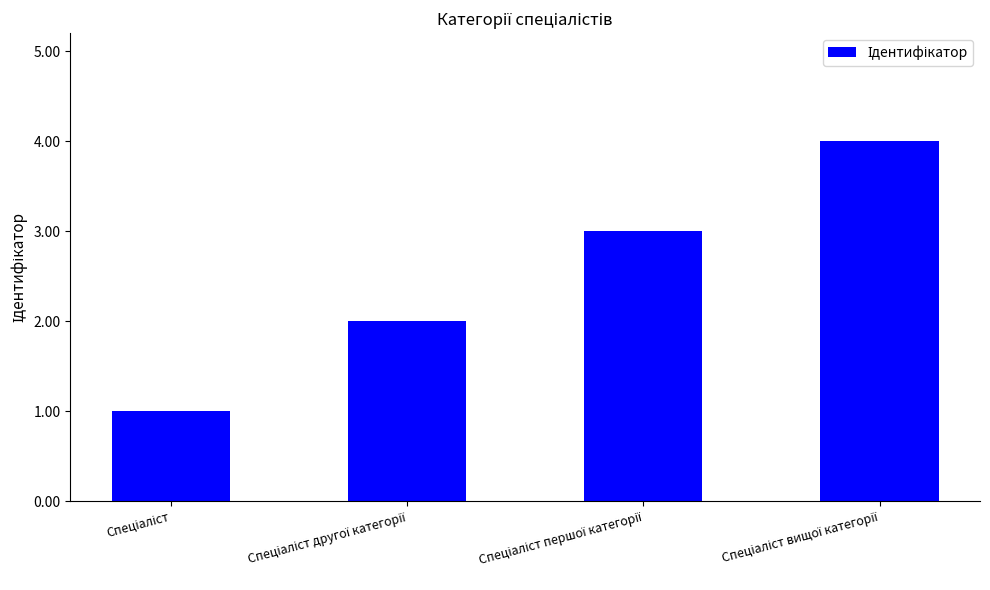

What is the maximum value shown in the chart?

4